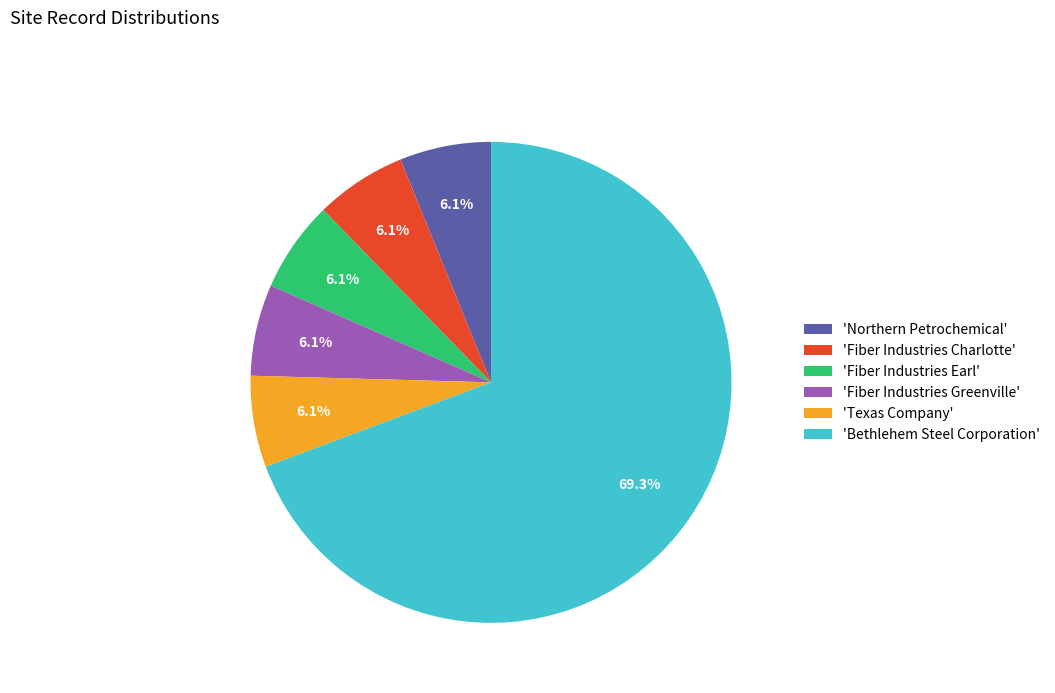

Which category has the biggest portion of the pie?

'Bethlehem Steel Corporation'